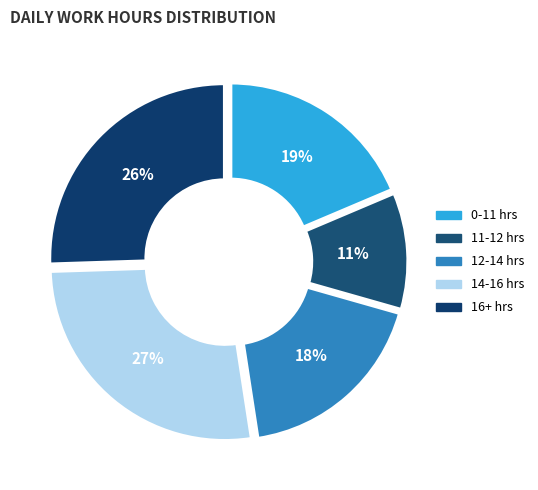

How many segments does this pie chart have?

5